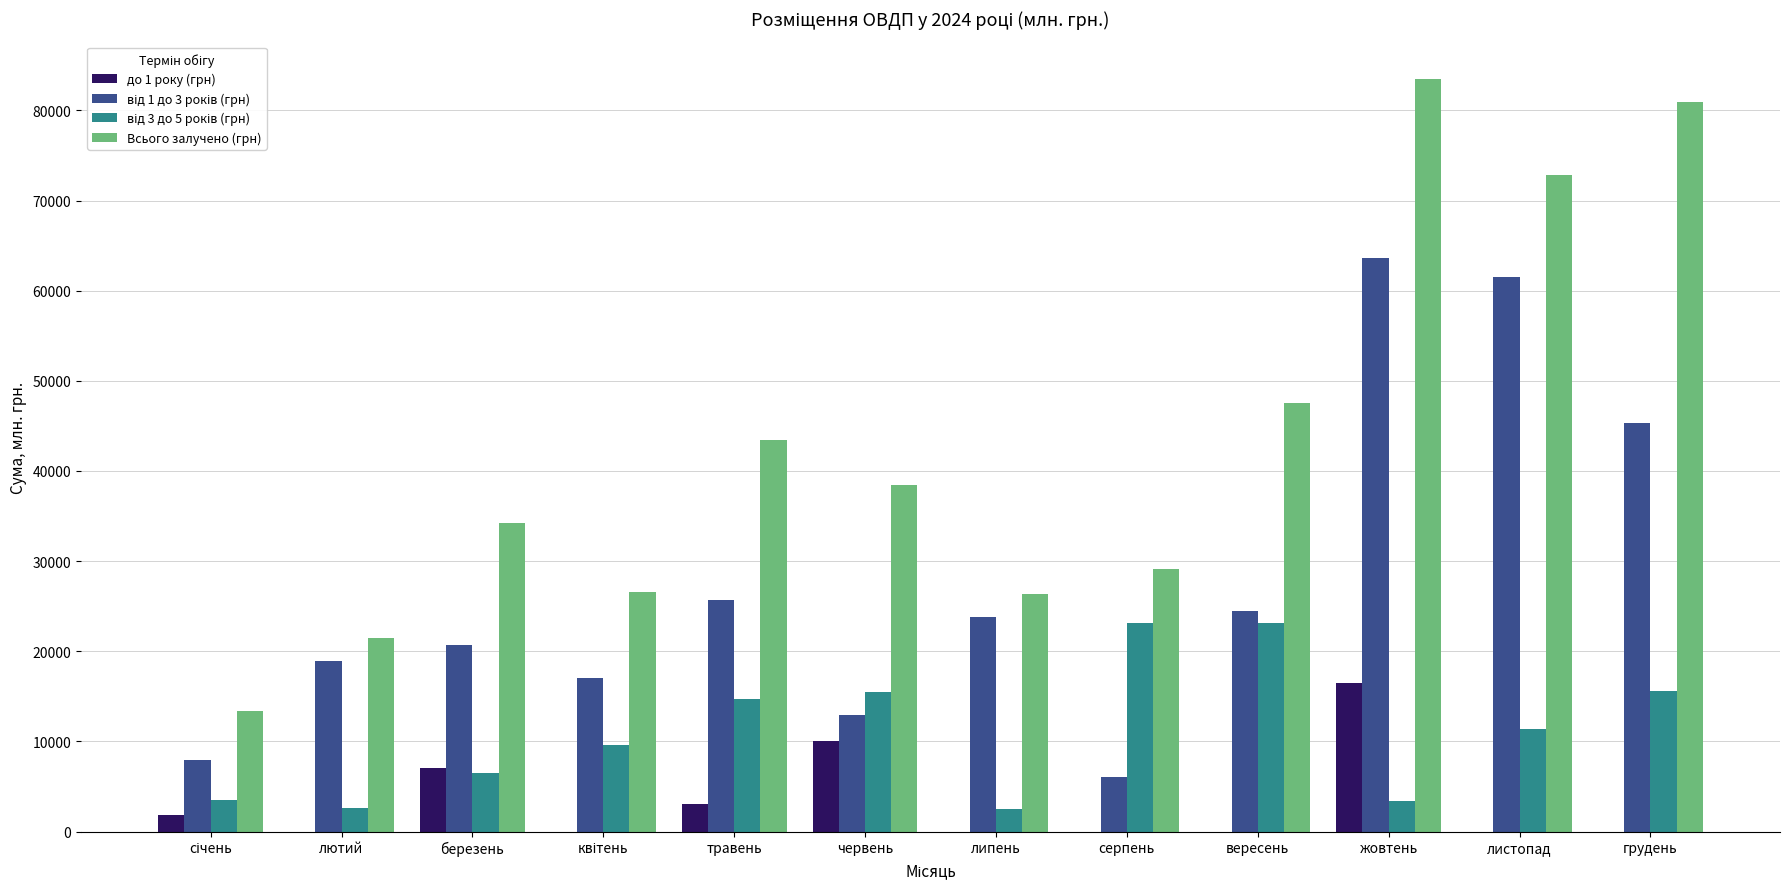

Which category has the highest value across all series?

жовтень